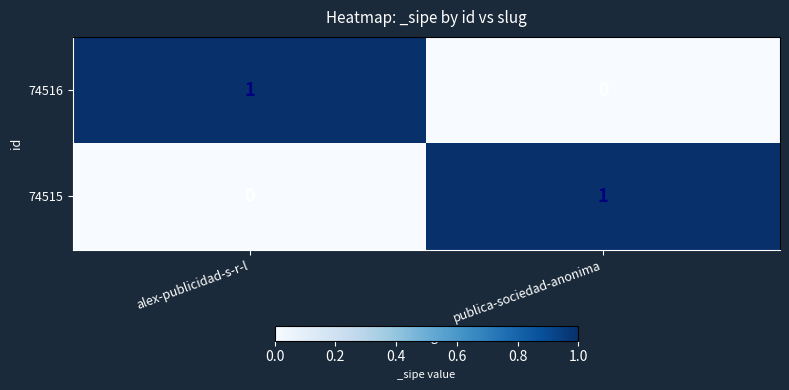

Is the value of 74516 at alex-publicidad-s-r-l greater than the value of 74515 at alex-publicidad-s-r-l?

Yes